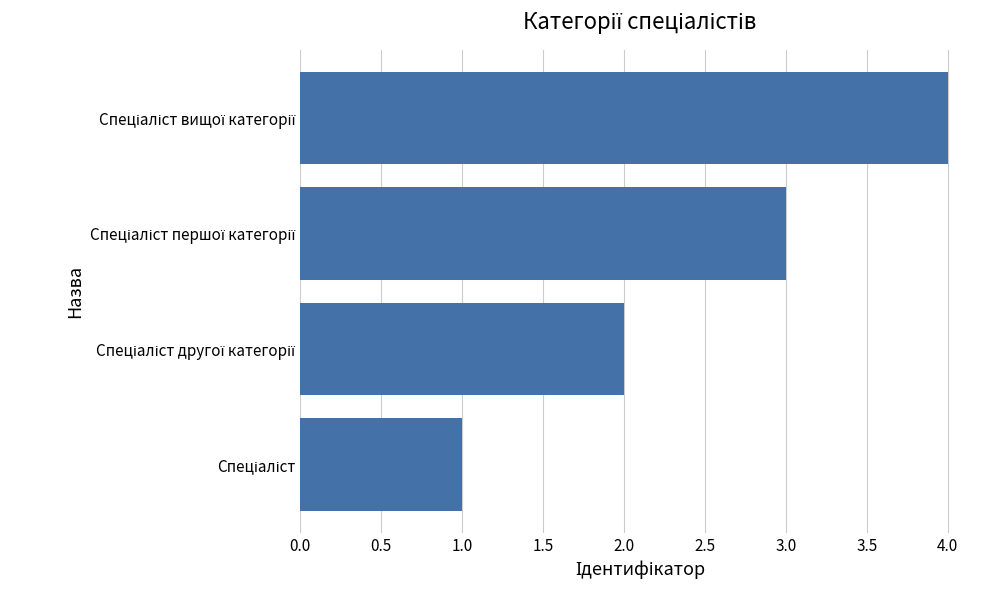

What is the difference between the maximum and minimum values?

3